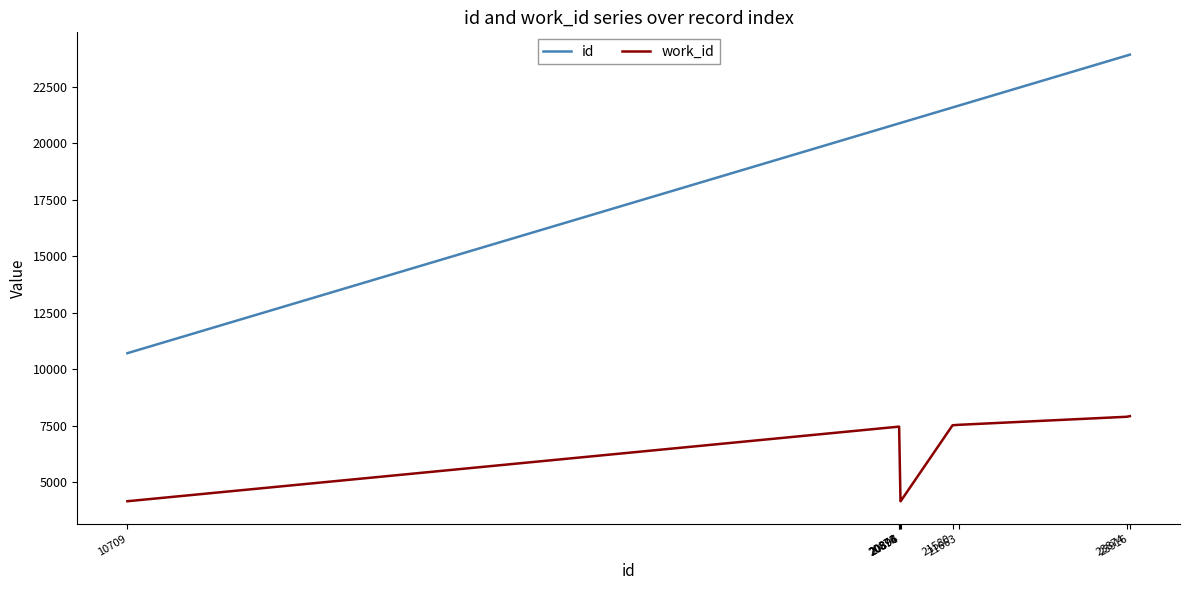

At 20876, list the series in order from smallest to largest.

work_id, id